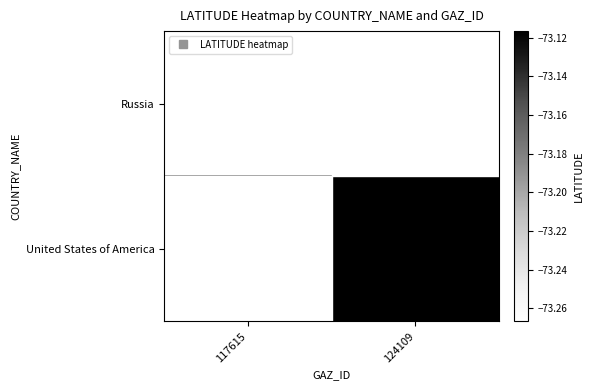

Rank the series by their average value, from highest to lowest.

United States of America, Russia